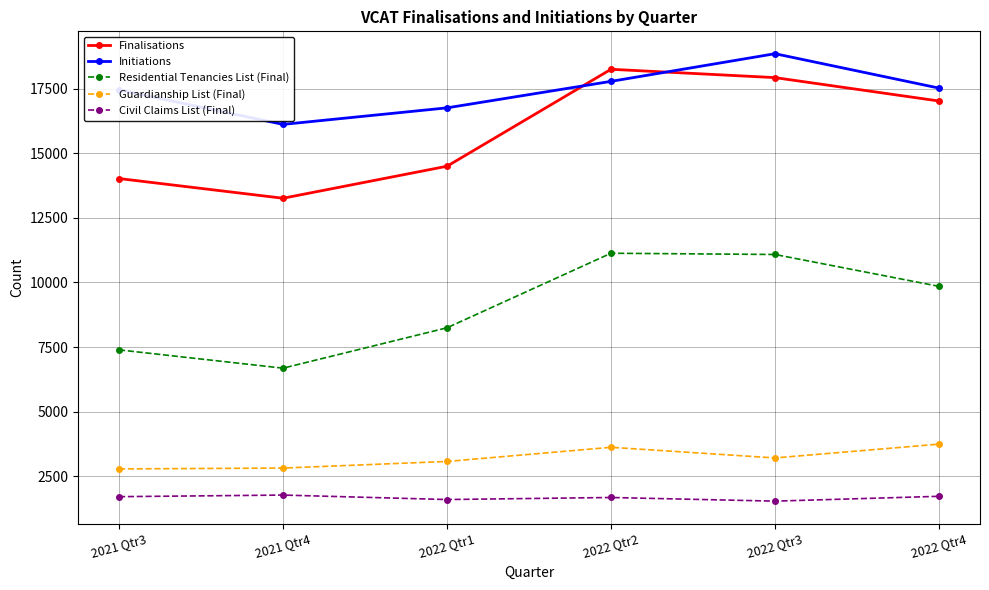

What is the label of the 2nd point from the right?

2022 Qtr3